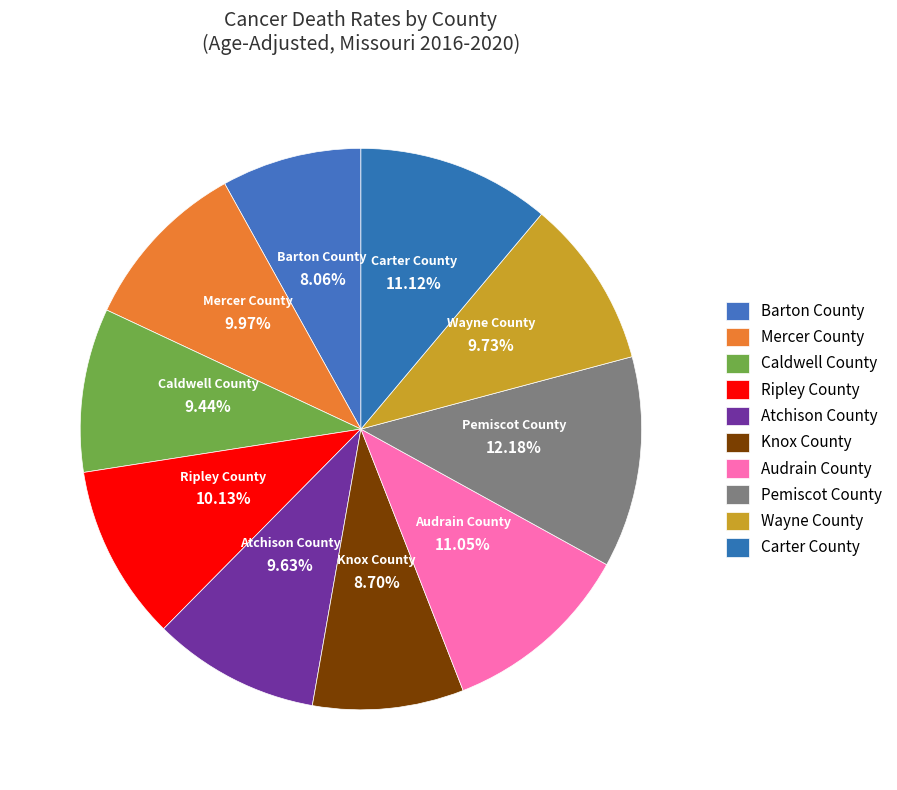

True or false: Wayne County accounts for 24% of the total.

False